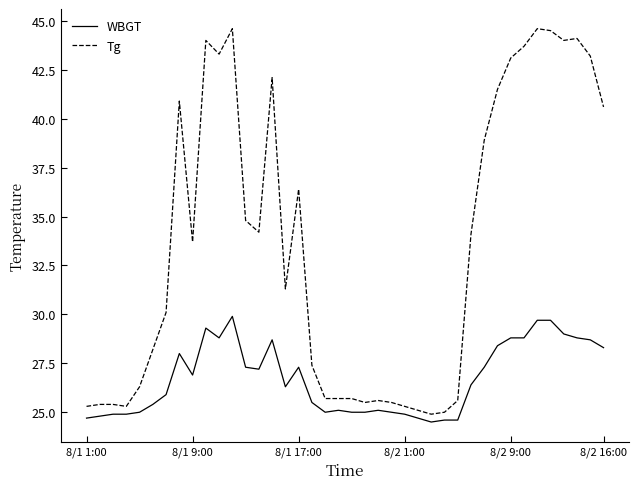

True or false: WBGT and Tg cross at least once.

False